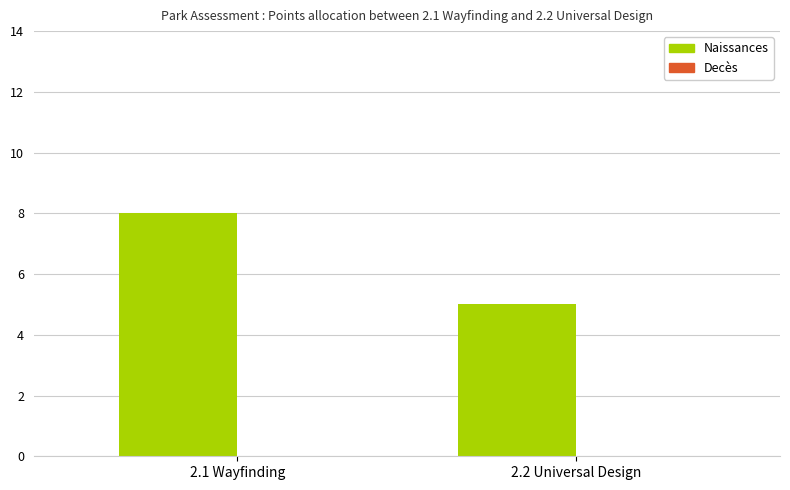

How many categories are shown in the chart?

2